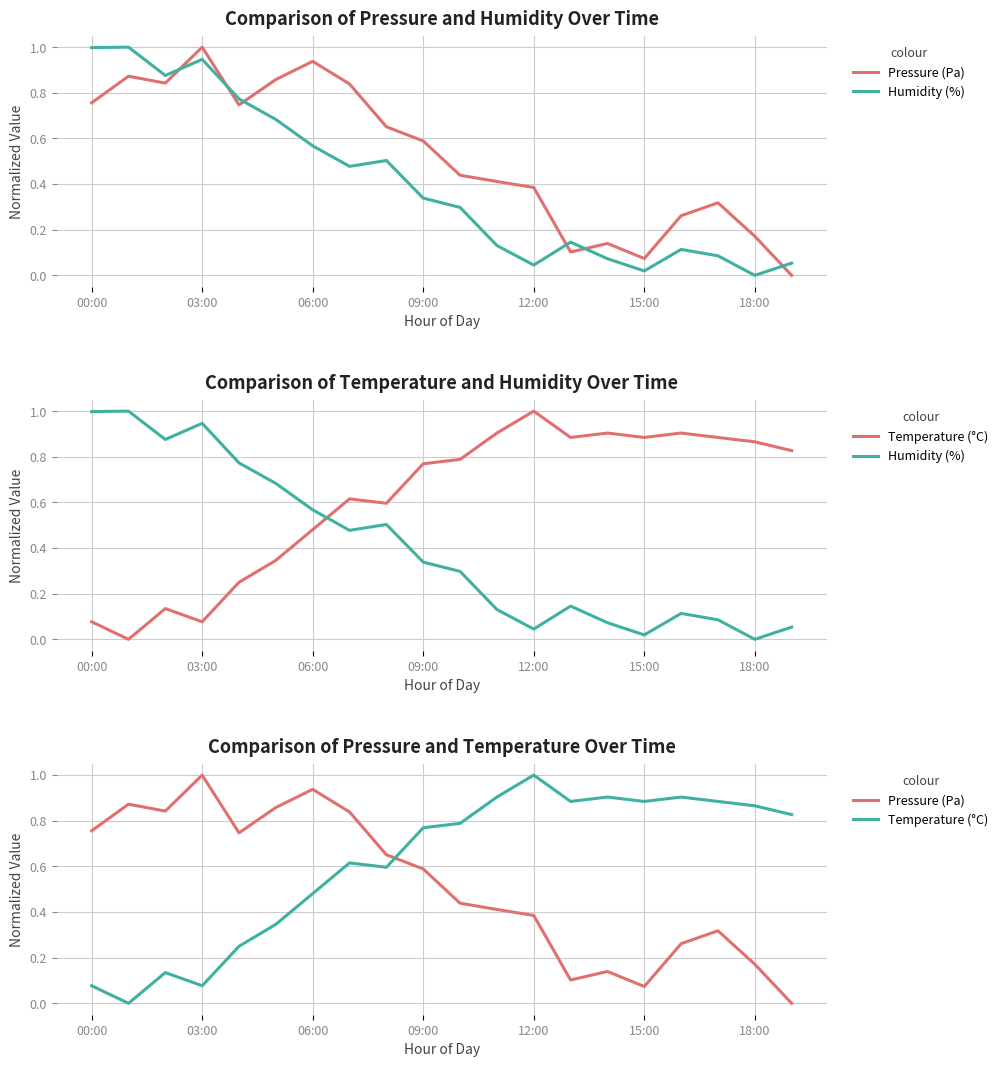

Is it true that Temperature (°C) equals 1.2 at 18:00?

False